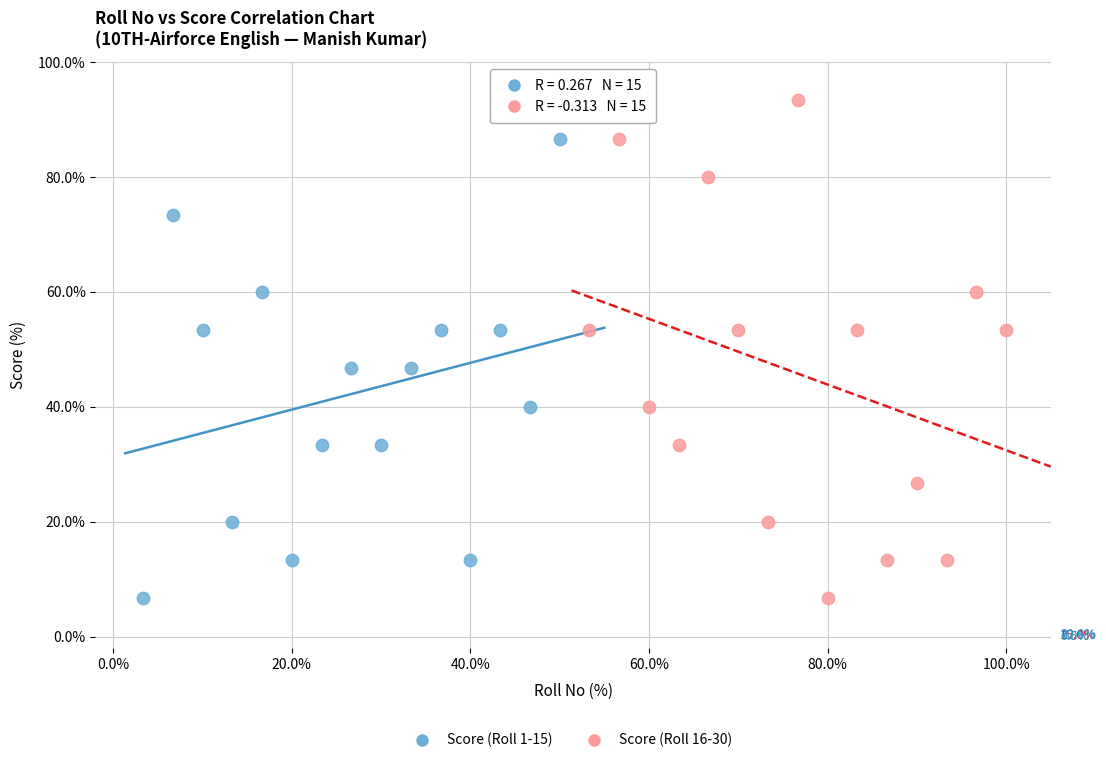

Which series has the widest spread of Y values?

Score (Roll 16-30)